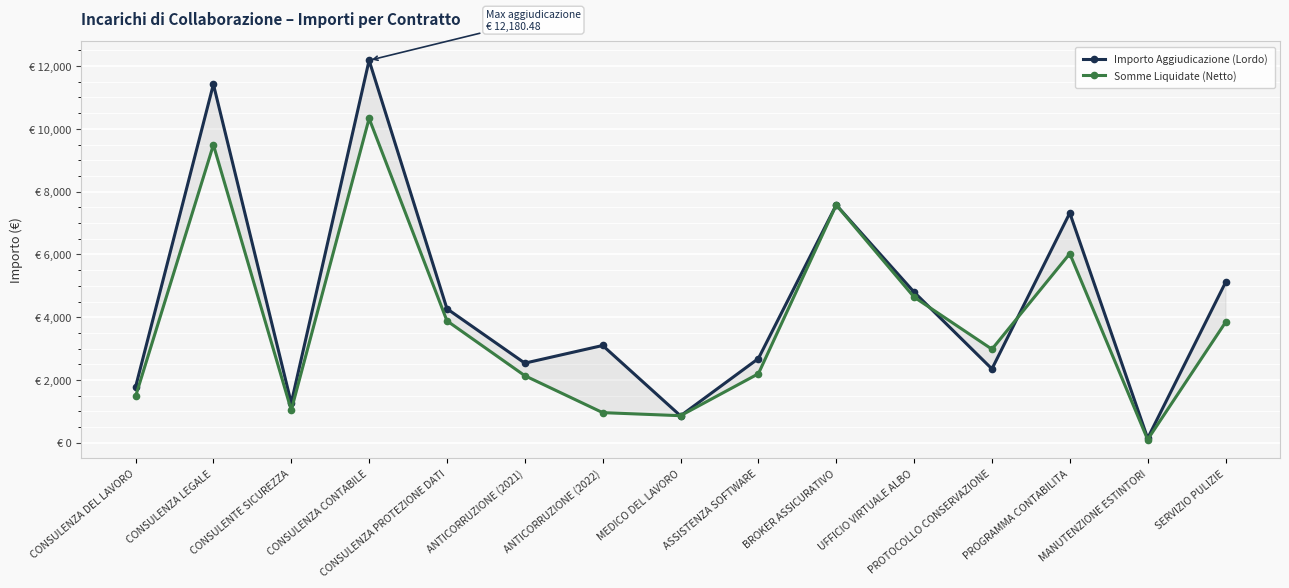

True or false: Somme Liquidate (Netto) has more than 1 interior local peaks.

True